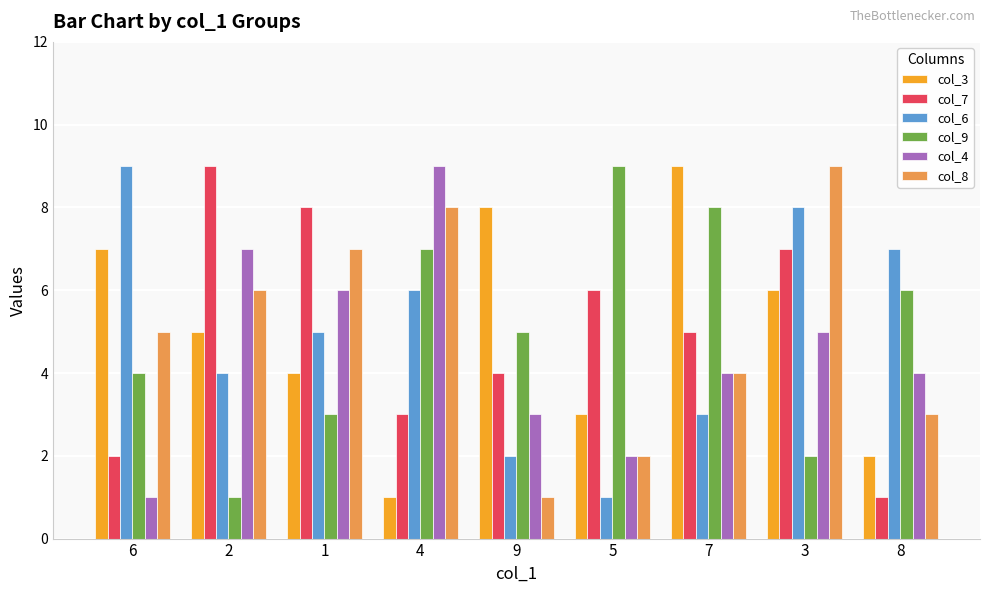

List the labels in order of col_9 value, largest first.

5, 7, 4, 8, 9, 6, 1, 3, 2